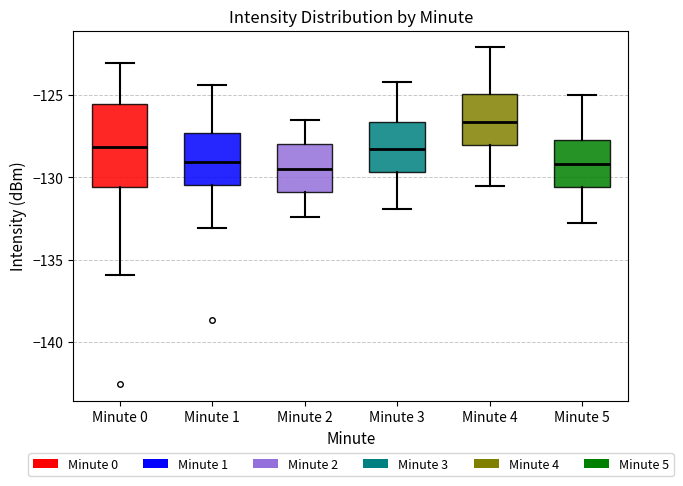

Reading left to right, transcribe this box plot: for each box, give where its median line is, the range the box spans, and where its two whiskers end, as read against the y-axis. The values are not printed on the chart, so give them approximately, as read against the axis.

Minute 0: median -128.0, box -130.5 to -125.5, whiskers -136.0 to -123.0
Minute 1: median -129.0, box -130.5 to -127.5, whiskers -133.0 to -124.5
Minute 2: median -129.5, box -131.0 to -128.0, whiskers -132.5 to -126.5
Minute 3: median -128.5, box -129.5 to -126.5, whiskers -132.0 to -124.0
Minute 4: median -126.5, box -128.0 to -125.0, whiskers -130.5 to -122.0
Minute 5: median -129.0, box -130.5 to -127.5, whiskers -133.0 to -125.0